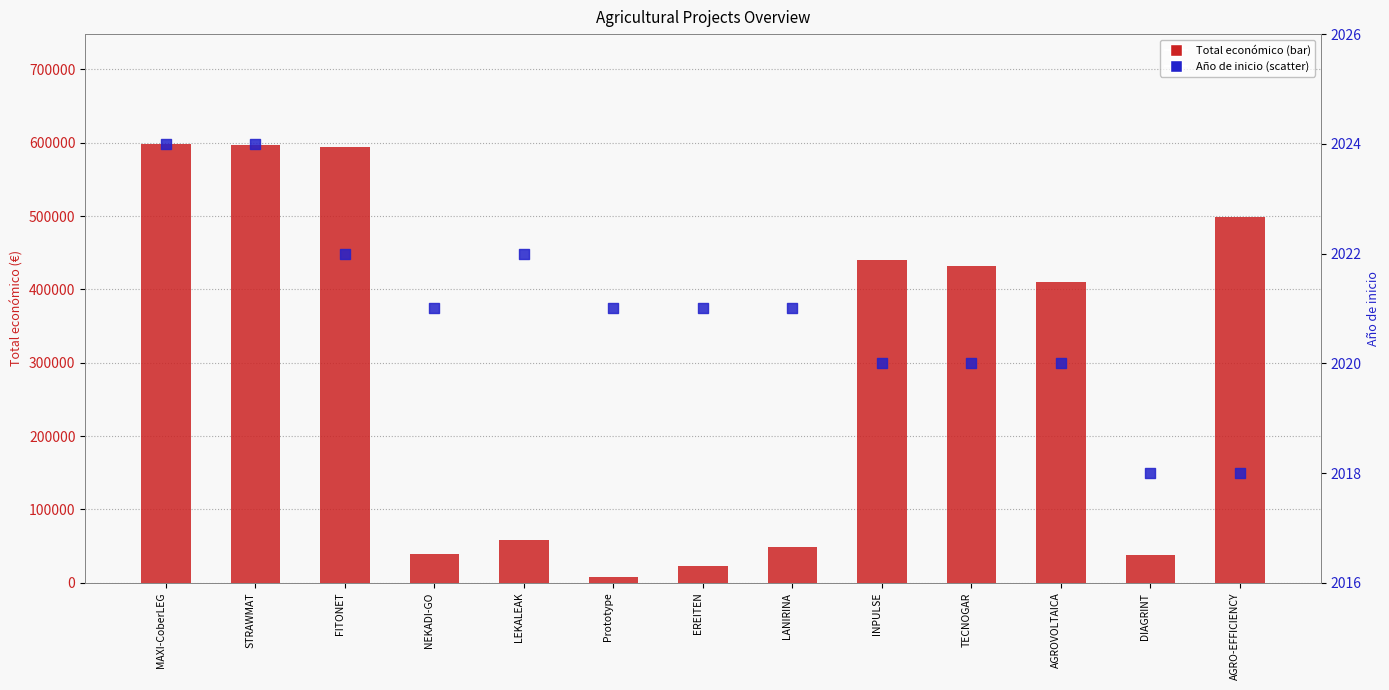

Which series contains the highest Y value?

Total economico